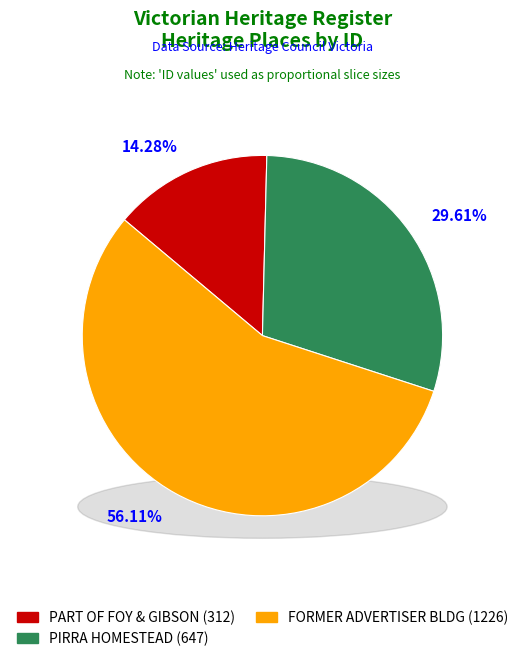

To the nearest percent, what is the difference between the FORMER ADVERTISER BUILDING and PIRRA HOMESTEAD slice percentages?

26%